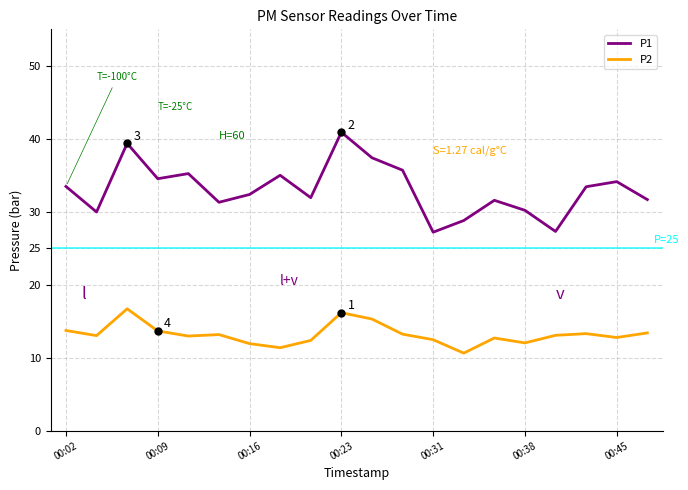

True or false: P1 has more than 2 points higher than both neighbors.

True